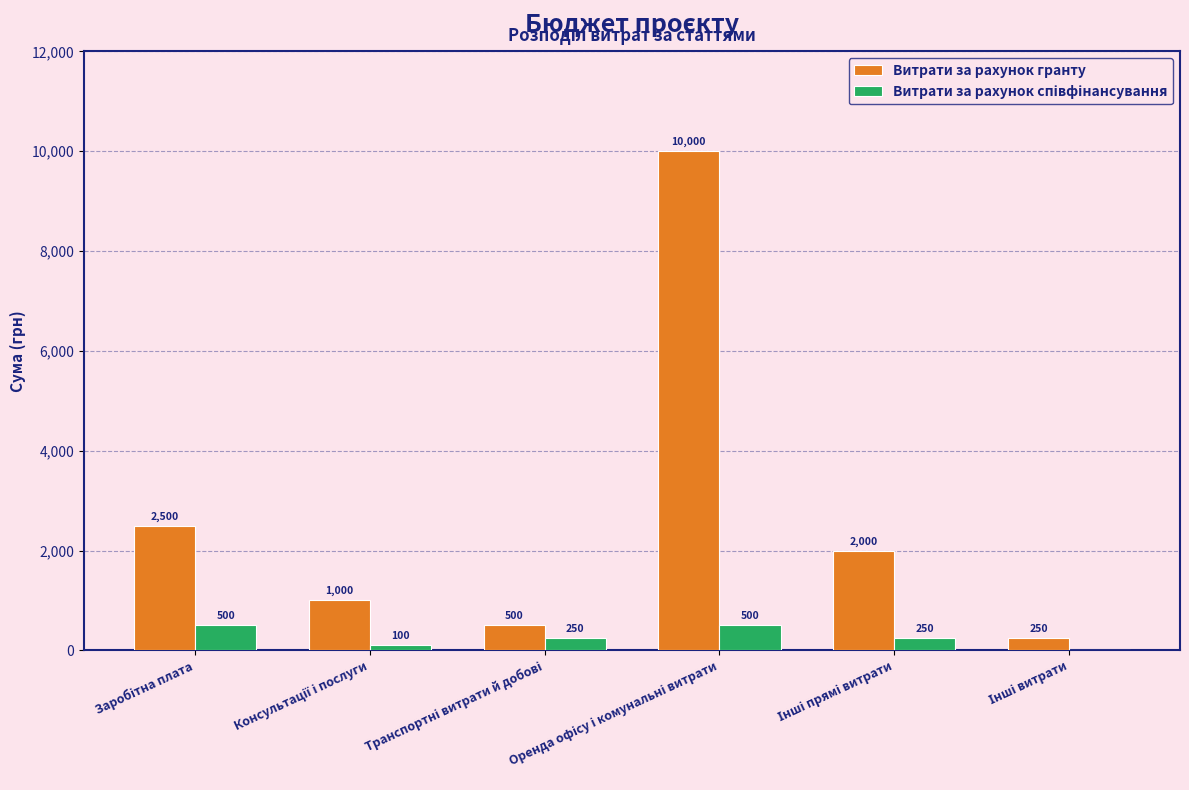

What is the maximum value shown in the chart?

10000